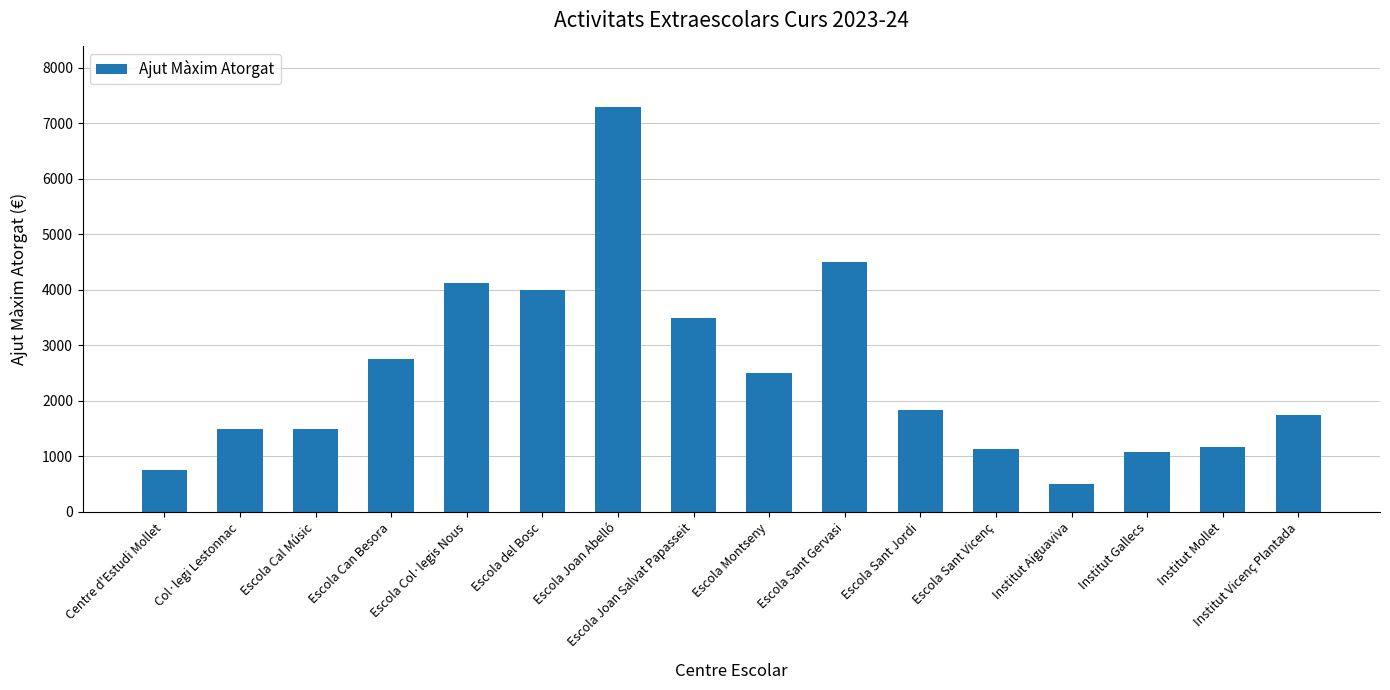

Does the chart contain any negative values?

No